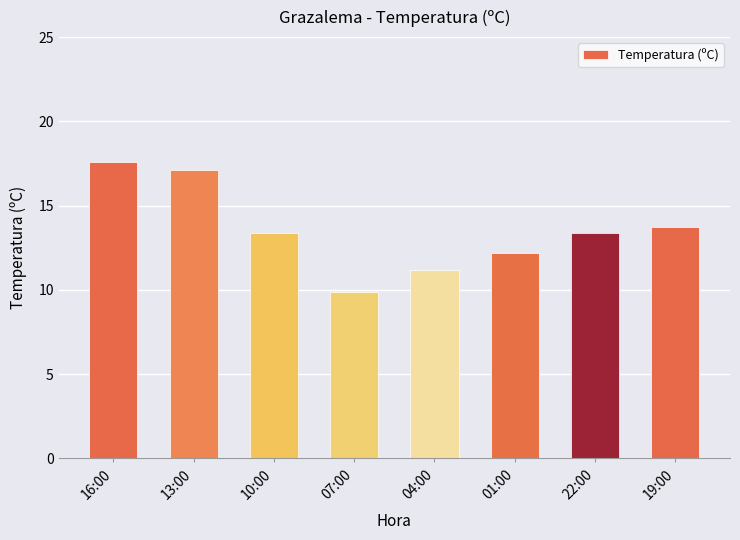

Does the chart contain stacked bars?

No